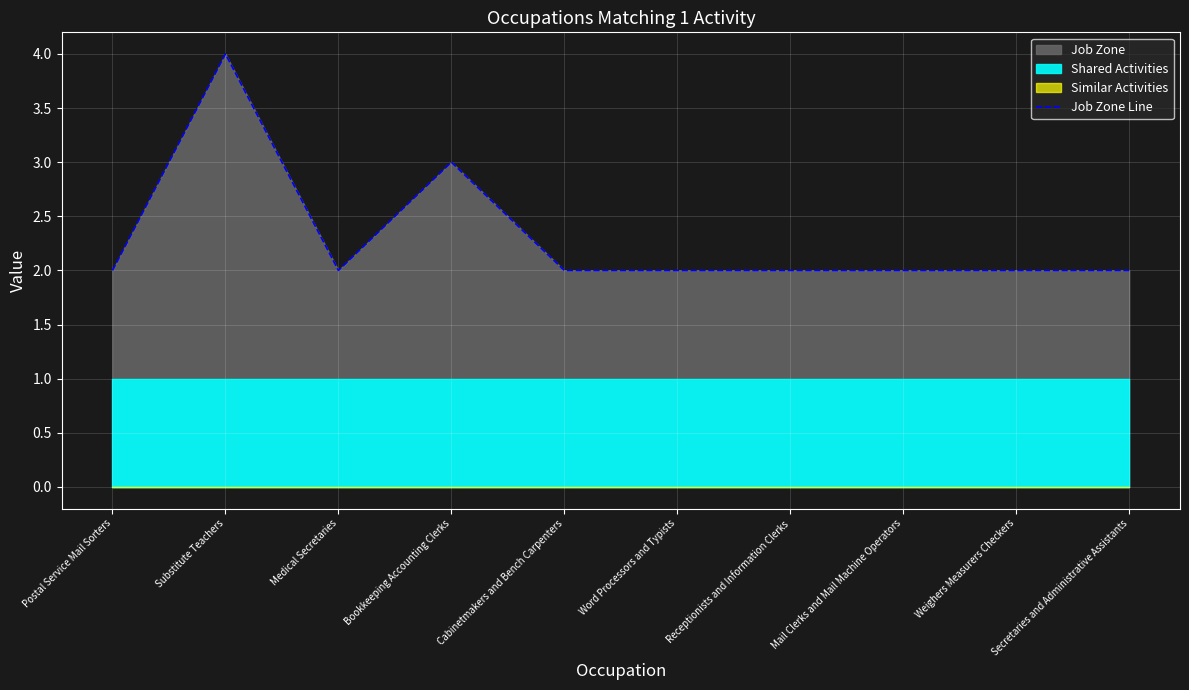

What is the difference between the maximum and minimum values?

2